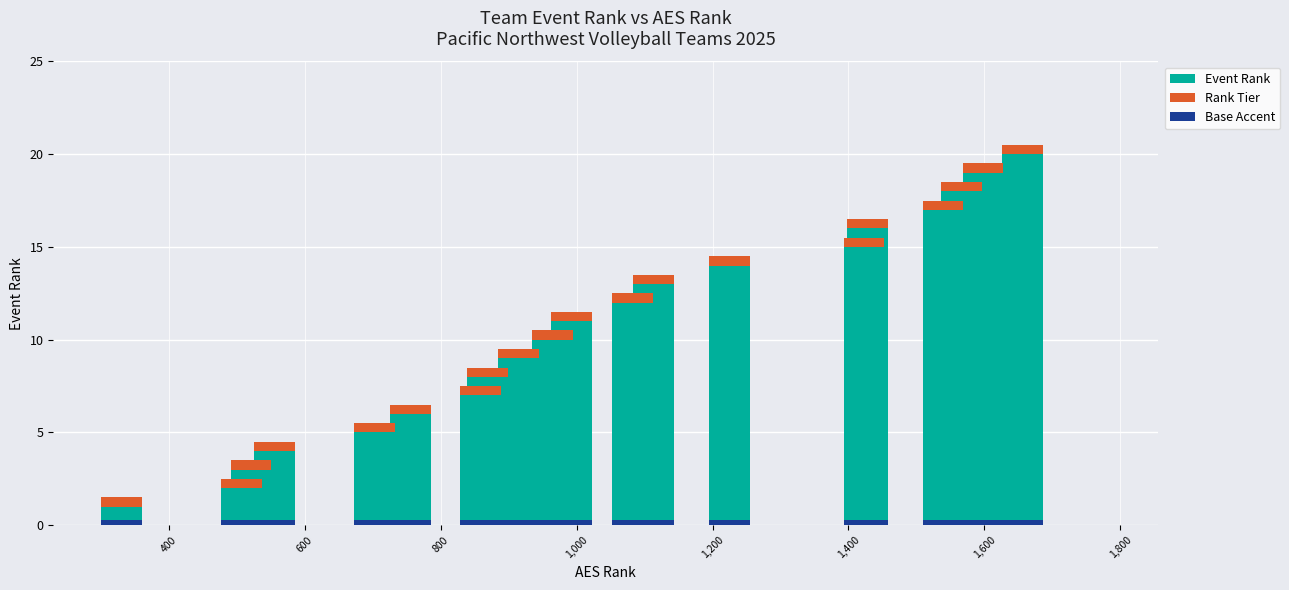

What is the sum of all Event Rank values?

210.0